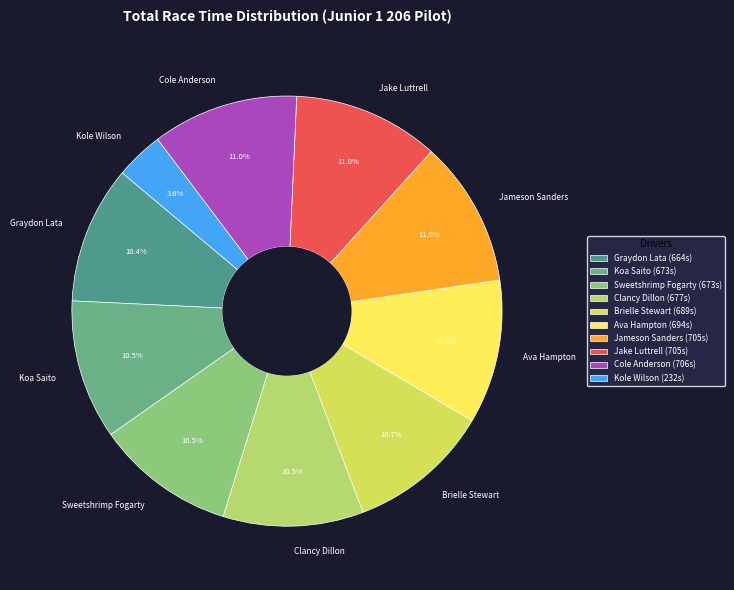

Approximately how many times larger is the value at Sweetshrimp Fogarty compared to Cole Anderson?

1.0